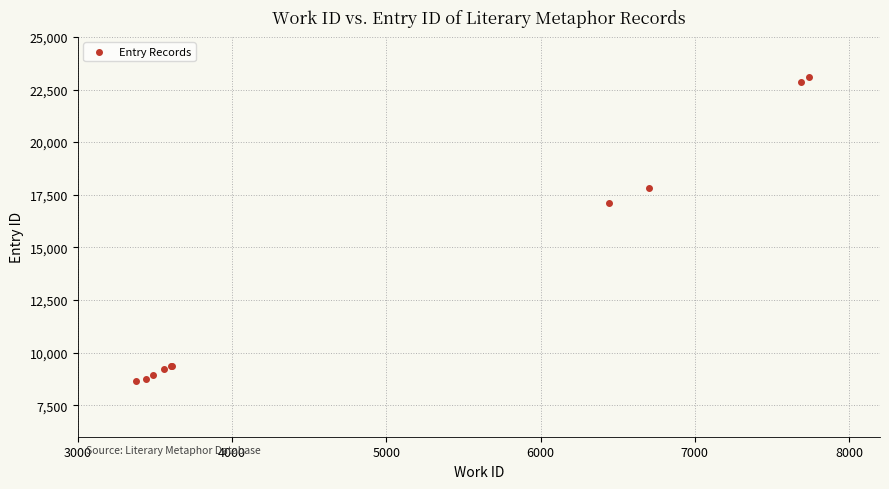

What Y value in the scatter plot is closest to 15868?

17113